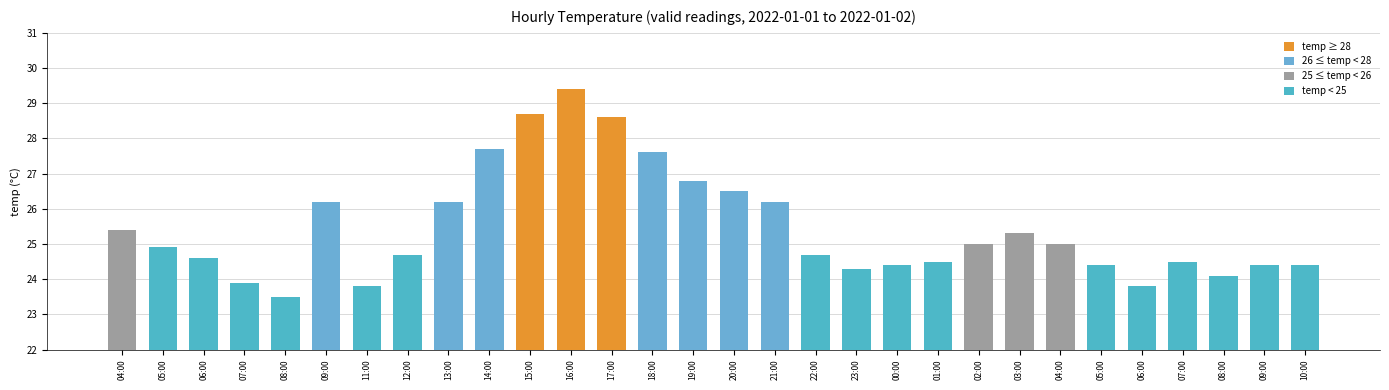

At which category does the chart reach its minimum across all series?

08:00